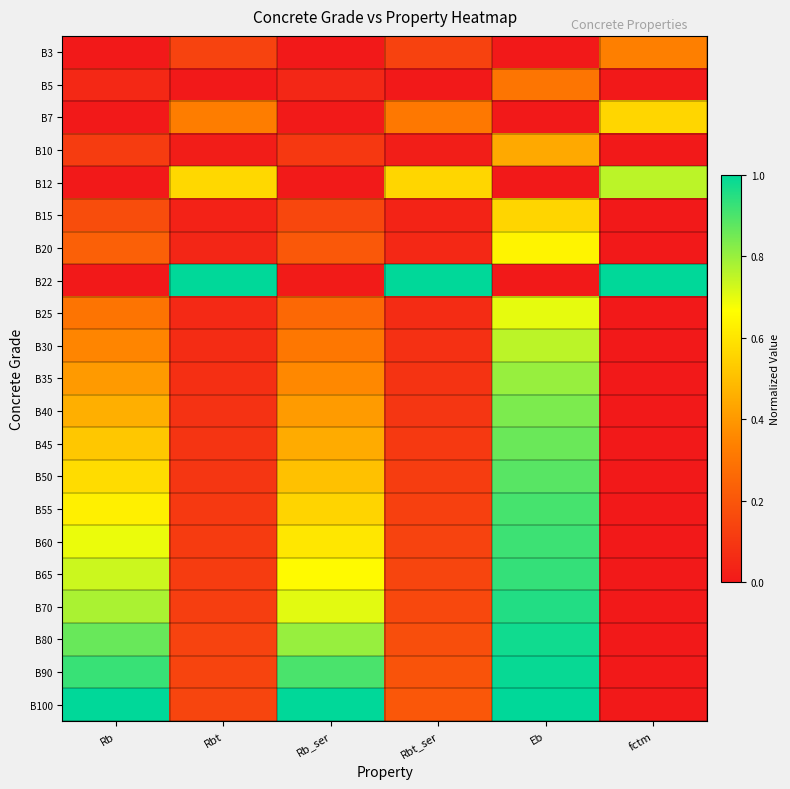

List the series in order of their peak value, highest first.

B22, B100, B90, B80, B70, B65, B60, B55, B50, B45, B40, B35, B30, B12, B25, B20, B7, B15, B10, B3, B5